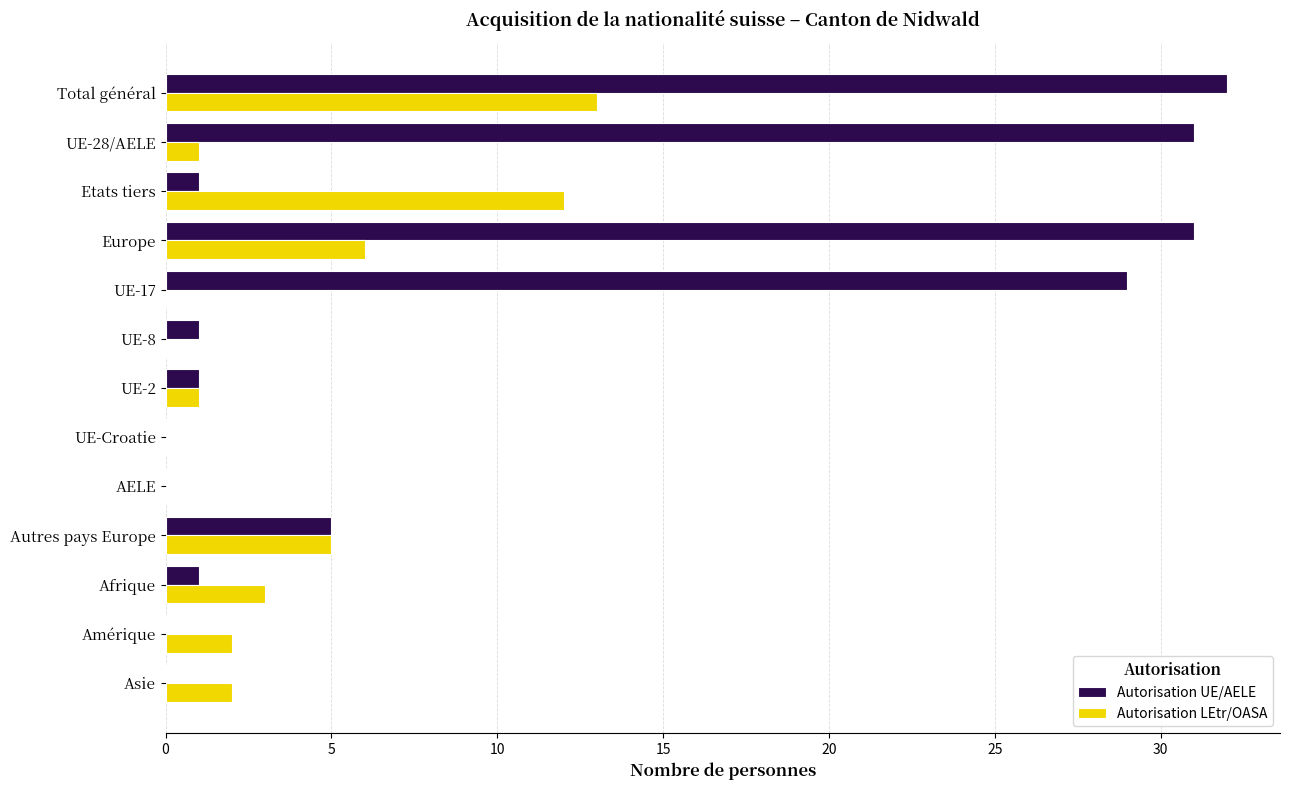

The Autorisation LEtr/OASA series shows 4 at Amérique. True or false?

False